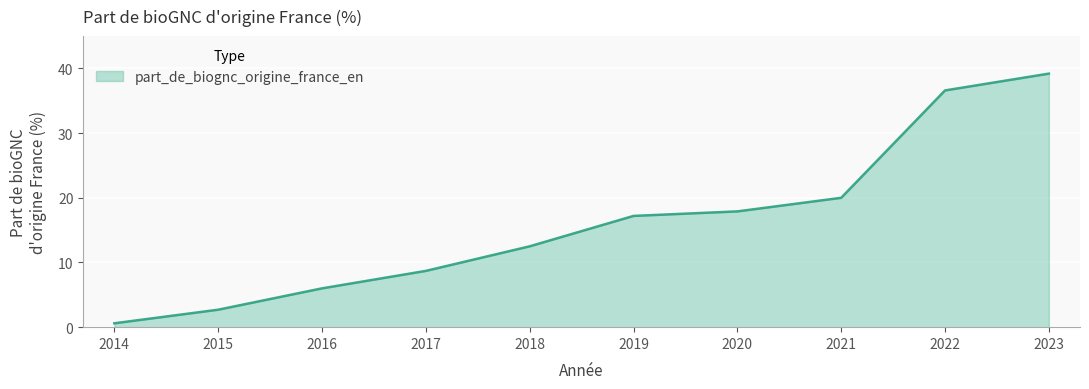

What is the change in value from 2014 to 2023?

+38.6